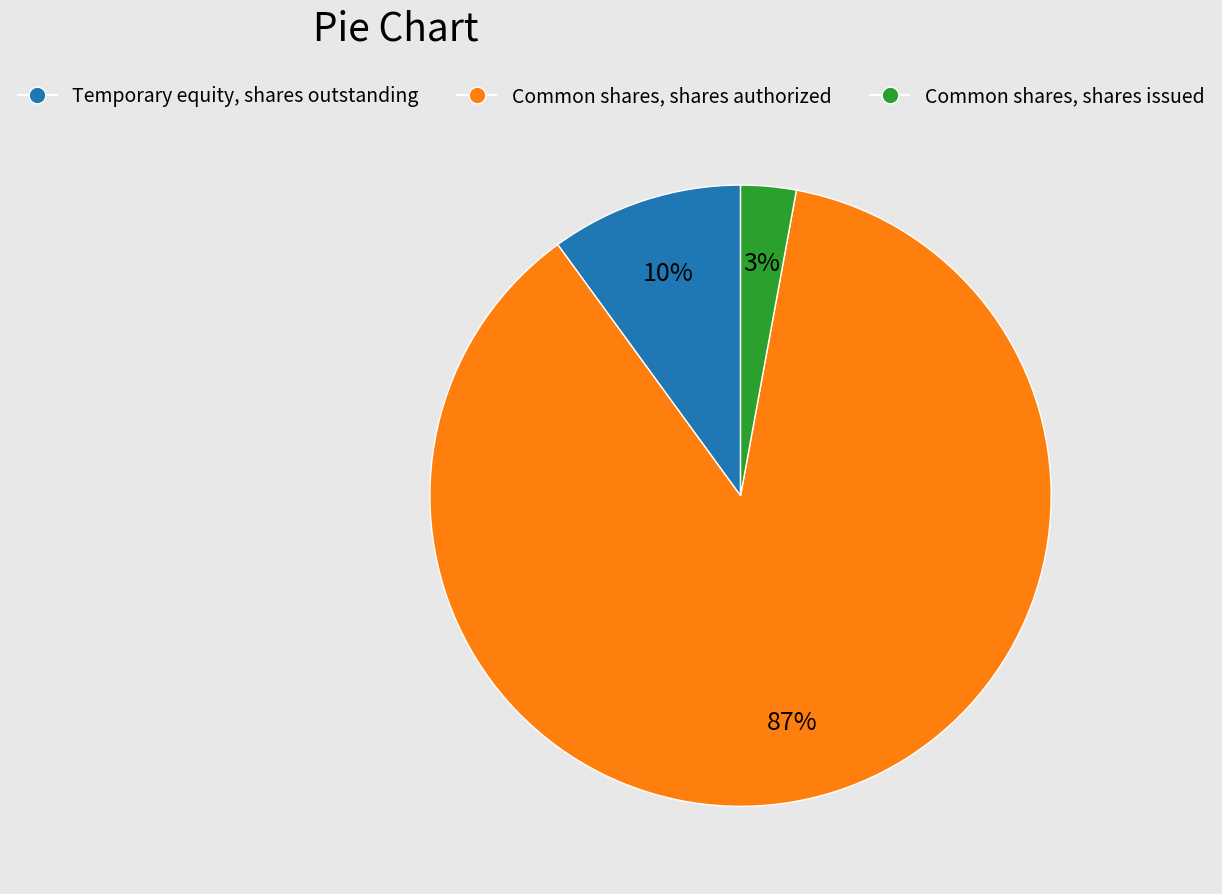

To the nearest percent, what is the average slice percentage?

33%